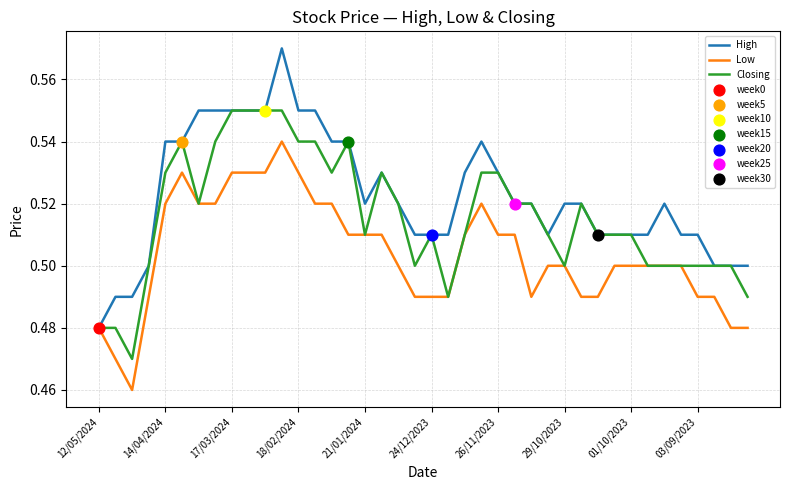

Which series has the largest total across all categories?

High